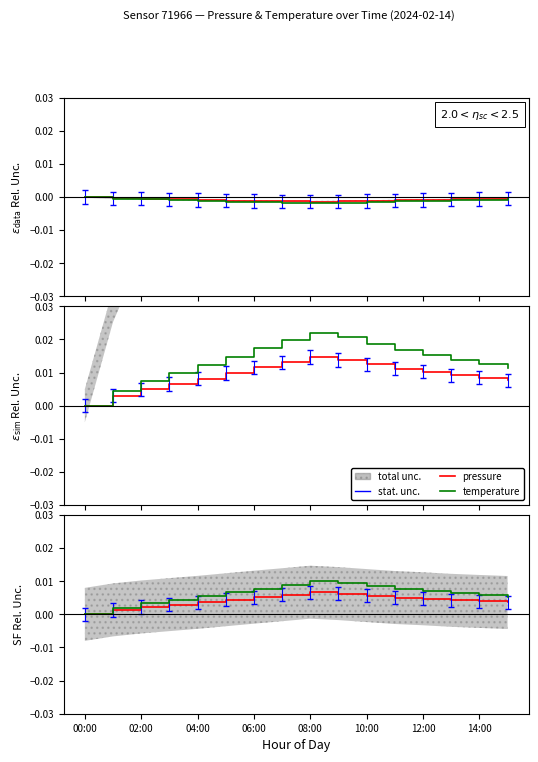

True or false: altsig and pressure (altbkg) intersect in this chart.

False